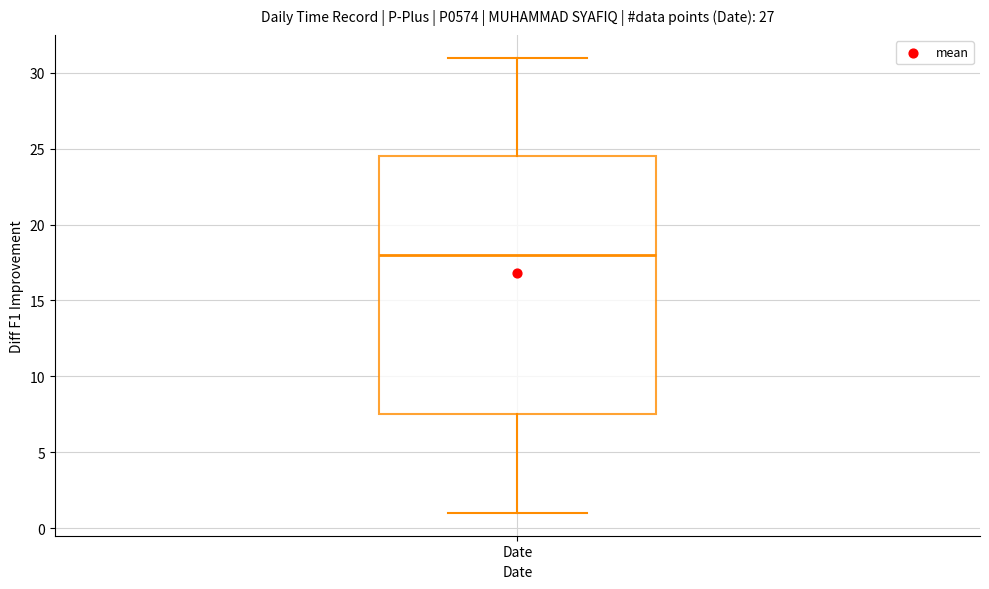

Read this box plot against the y-axis: the position of the median line, the range covered by the box, and the ends of both whiskers. The values are not printed on the chart, so give them approximately, as read against the axis.

median 18.0, box 7.5 to 24.5, whiskers 1.0 to 31.0